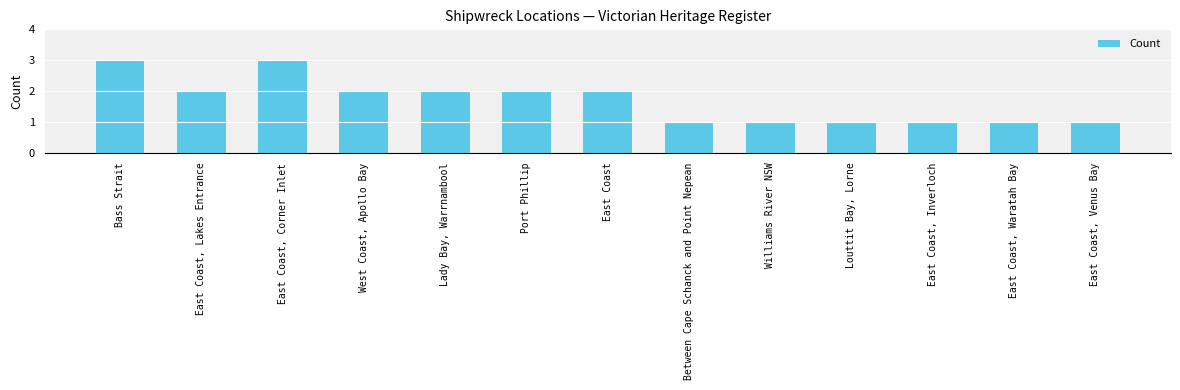

How many values are below 2?

6